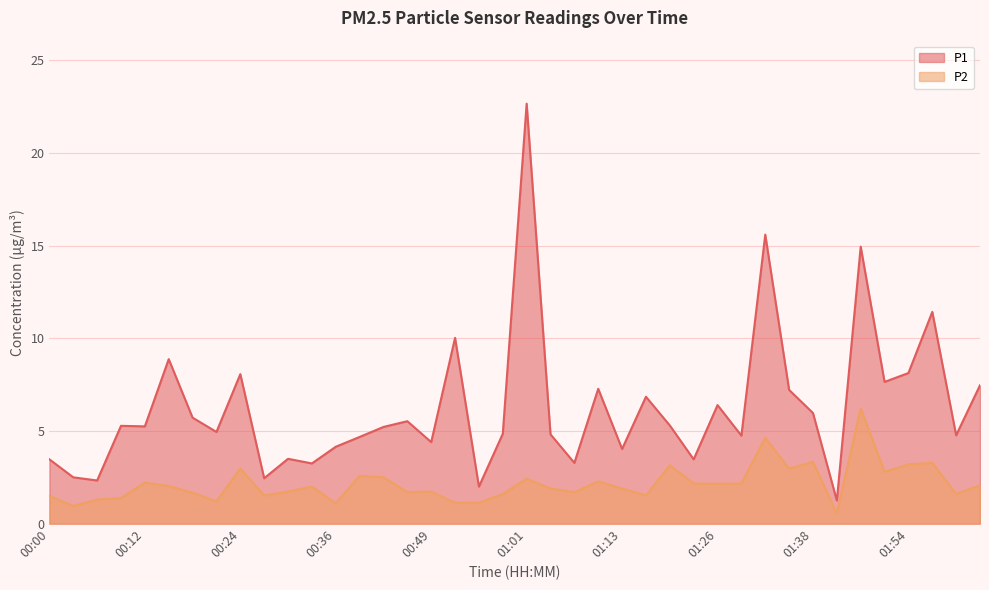

Reading left to right, transcribe all the data shown in this chart.

P1: 00:00=3.5	00:03=2.5	00:06=2.3	00:09=5.3	00:12=5.2	00:15=8.9	00:18=5.7	00:21=5.0	00:24=8.1	00:27=2.5	00:30=3.5	00:33=3.2	00:36=4.2	00:39=4.7	00:42=5.2	00:46=5.5	00:49=4.4	00:52=10.0	00:55=2.0	00:58=4.8	01:01=22.7	01:04=4.8	01:07=3.3	01:10=7.3	01:13=4.0	01:16=6.8	01:19=5.3	01:22=3.5	01:26=6.4	01:29=4.8	01:32=15.6	01:35=7.2	01:38=6.0	01:41=1.2	01:47=14.9	01:50=7.7	01:54=8.1	01:57=11.4	02:03=4.8	02:06=7.5
P2: 00:00=1.5	00:03=0.9	00:06=1.3	00:09=1.4	00:12=2.2	00:15=2.0	00:18=1.7	00:21=1.2	00:24=3.0	00:27=1.5	00:30=1.7	00:33=2.0	00:36=1.1	00:39=2.6	00:42=2.5	00:46=1.7	00:49=1.7	00:52=1.1	00:55=1.1	00:58=1.6	01:01=2.4	01:04=1.9	01:07=1.7	01:10=2.3	01:13=1.9	01:16=1.5	01:19=3.1	01:22=2.2	01:26=2.1	01:29=2.2	01:32=4.6	01:35=3.0	01:38=3.3	01:41=0.6	01:47=6.2	01:50=2.8	01:54=3.2	01:57=3.3	02:03=1.6	02:06=2.1